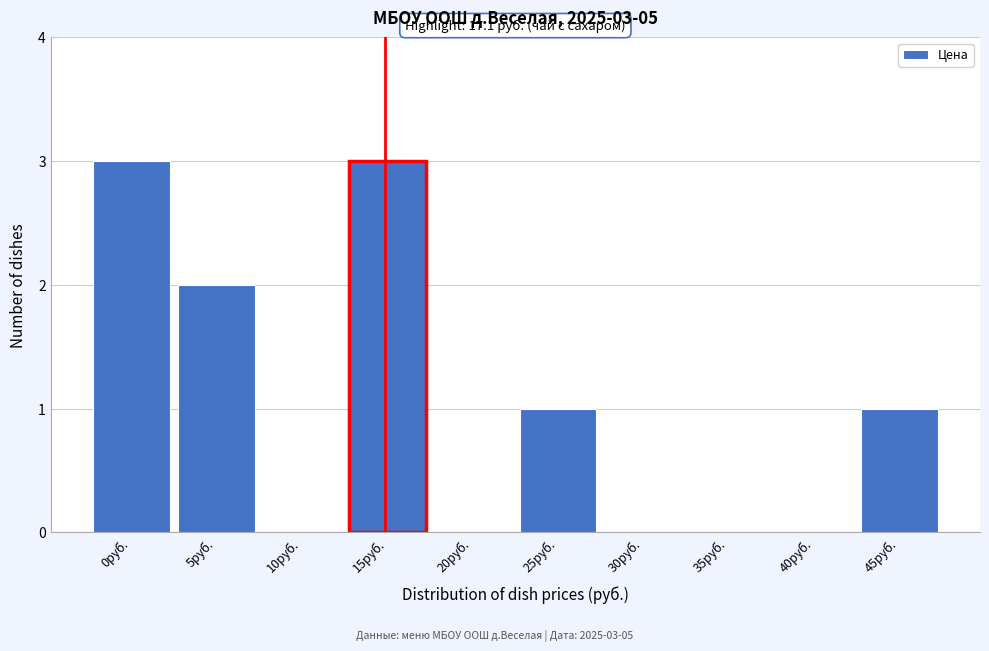

Reading left to right, extract all data points from this chart.

0руб.=3	5руб.=2	10руб.=0	15руб.=3	20руб.=0	25руб.=1	30руб.=0	35руб.=0	40руб.=0	45руб.=1